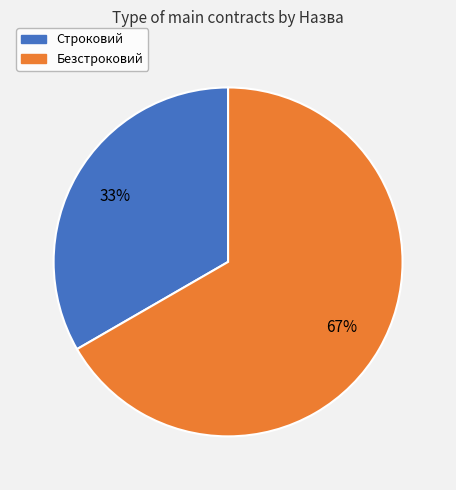

Count the number of slices in the pie.

2